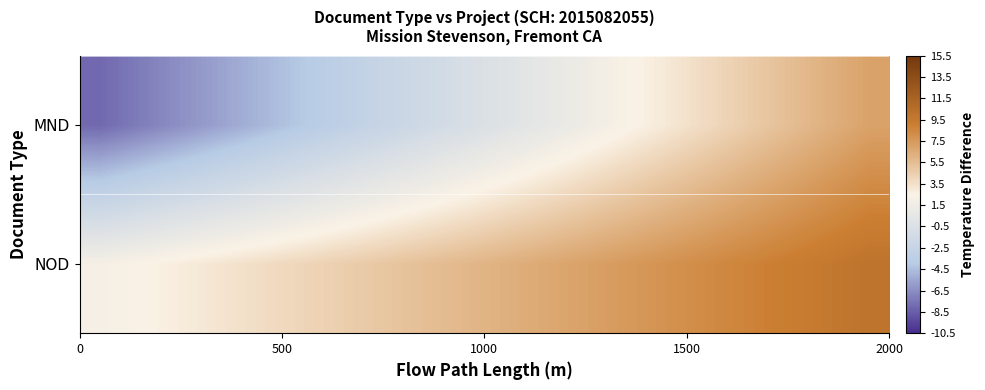

What is the smallest value displayed?

-8.0